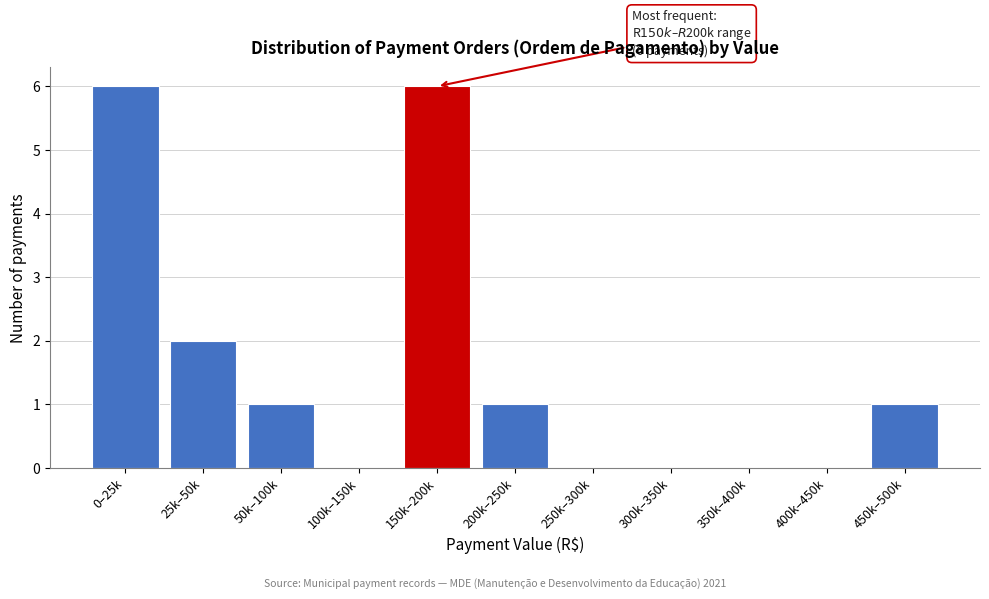

Reading left to right, list all the values displayed in this chart.

0–25k=6	25k–50k=2	50k–100k=1	100k–150k=0	150k–200k=6	200k–250k=1	250k–300k=0	300k–350k=0	350k–400k=0	400k–450k=0	450k–500k=1